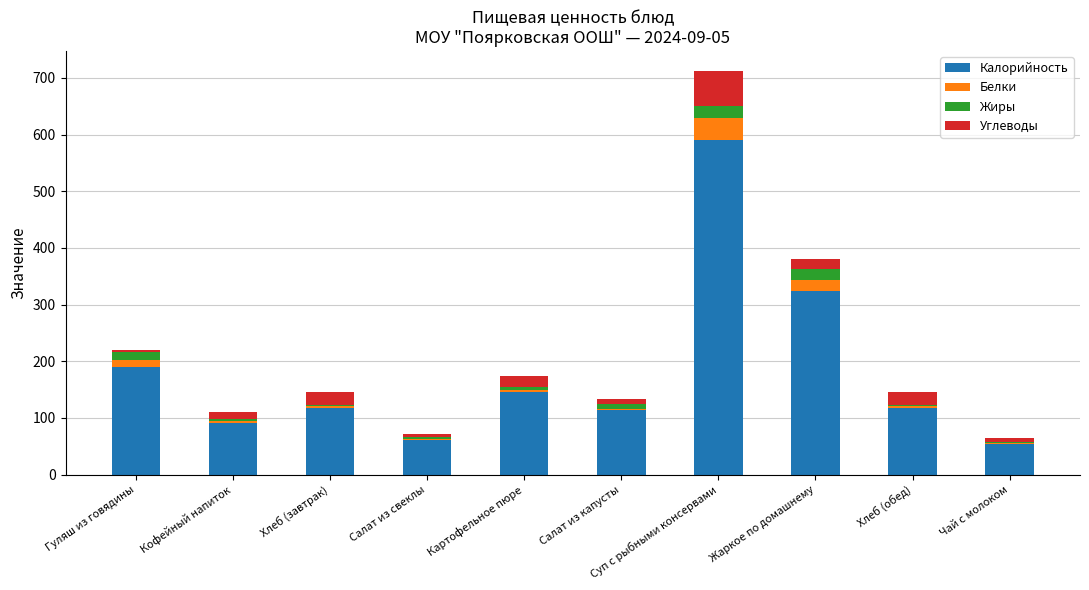

True or false: Калорийность has a value of 51.1 at Картофельное пюре.

False